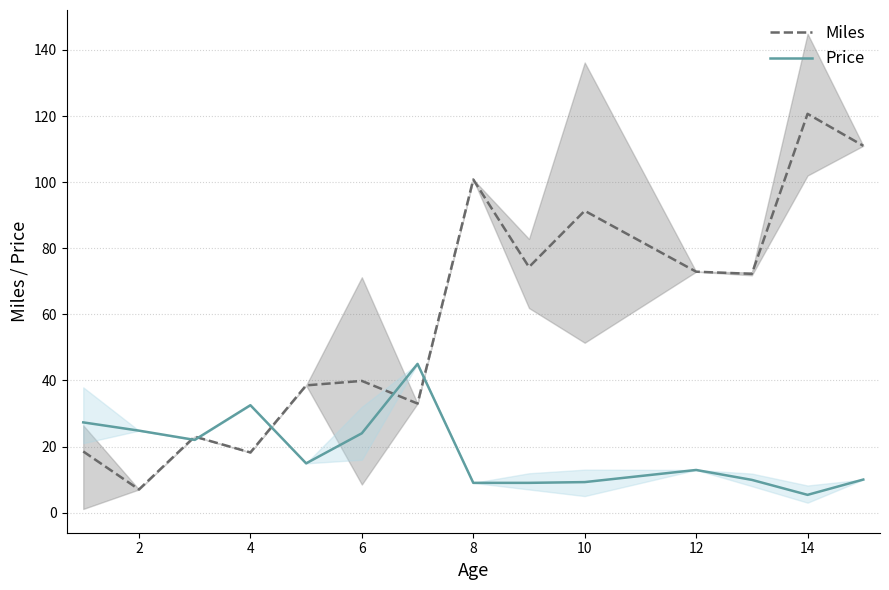

At which label does Price reach its minimum?

14